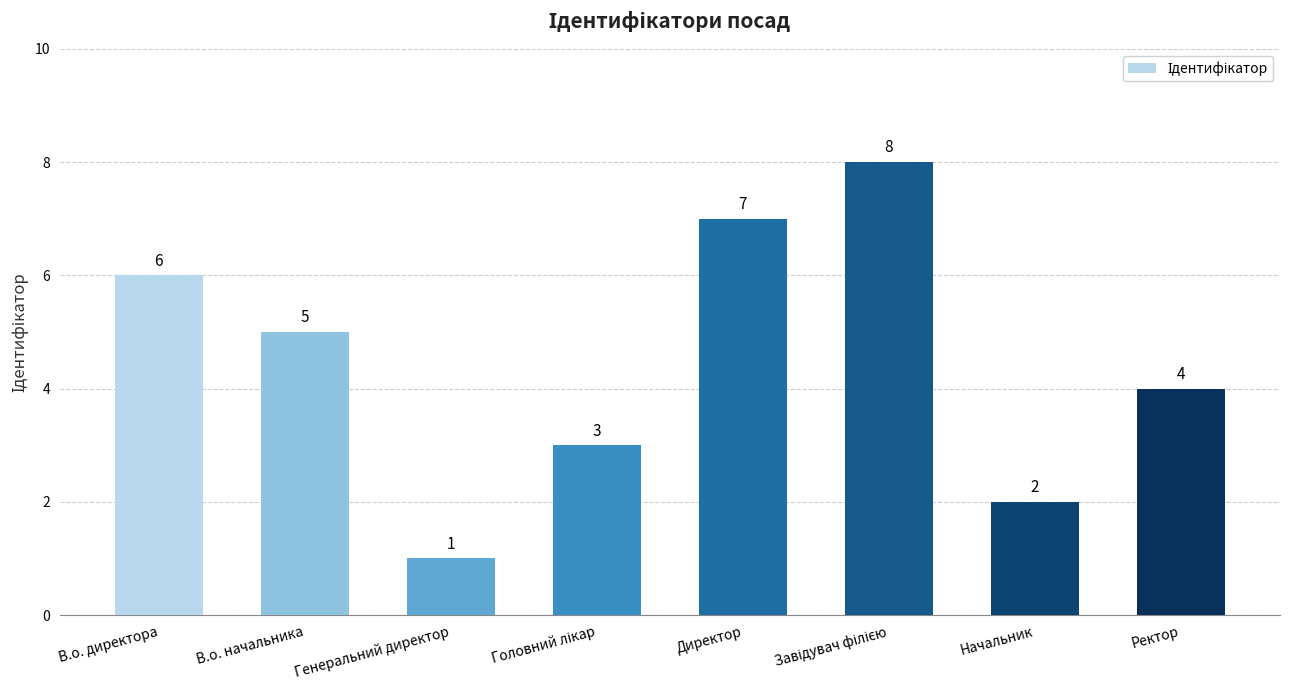

The value at В.о. директора is 6. True or false?

True